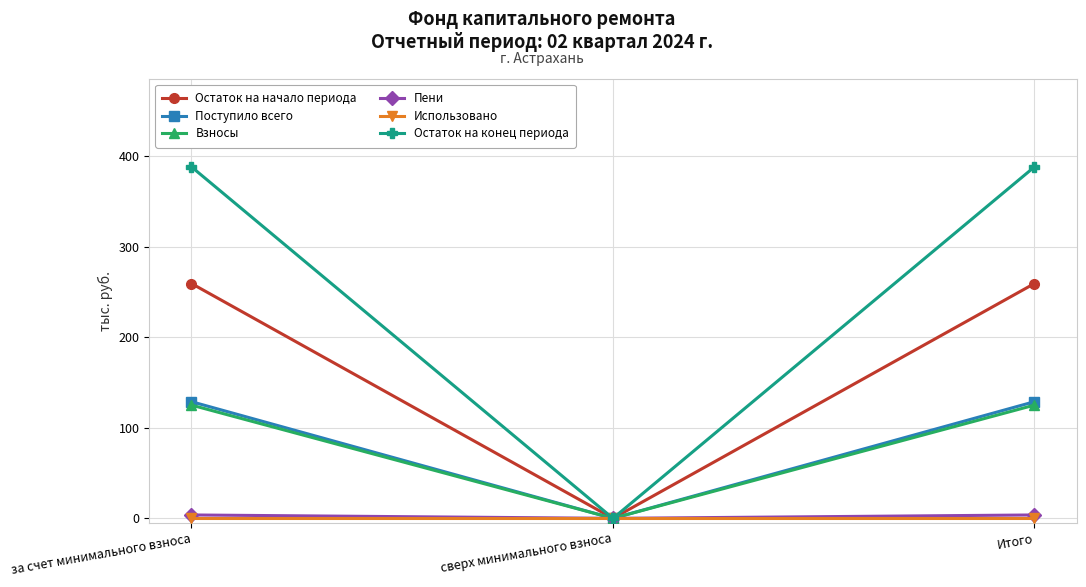

How many values in the Поступило всего series exceed 128?

2